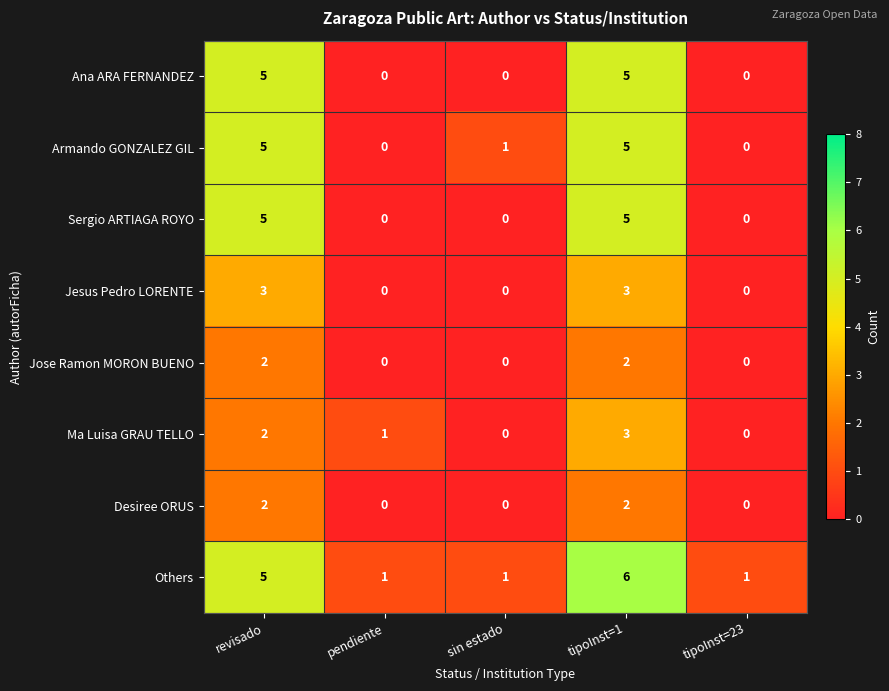

Which series has the largest total across all categories?

Others